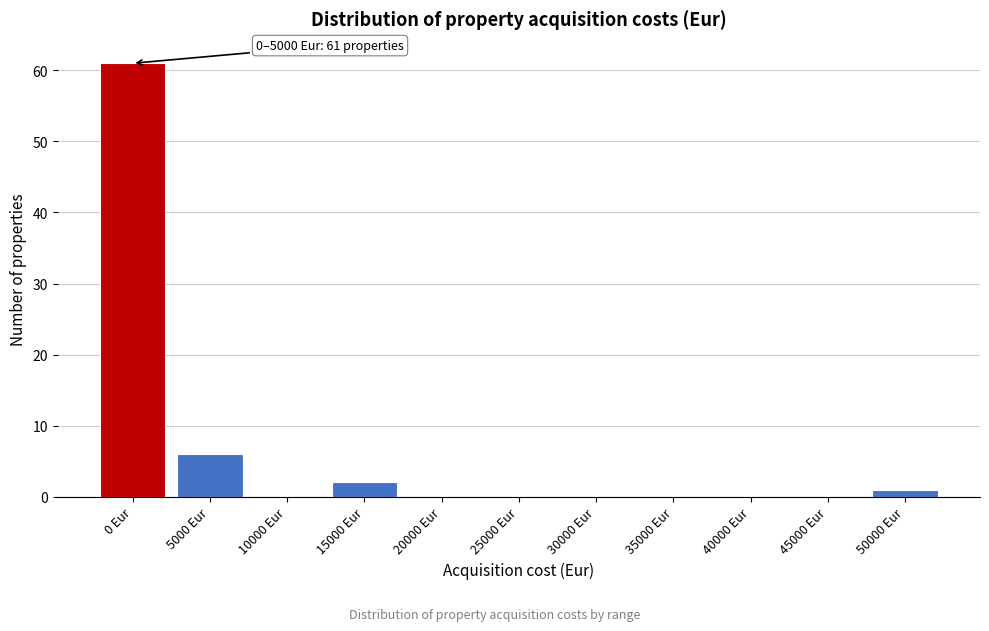

Reading left to right, list all the values displayed in this chart.

0 Eur=61	5000 Eur=6	10000 Eur=0	15000 Eur=2	20000 Eur=0	25000 Eur=0	30000 Eur=0	35000 Eur=0	40000 Eur=0	45000 Eur=0	50000 Eur=1